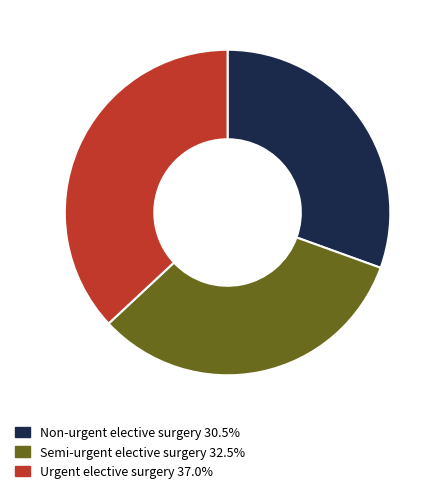

Between Non-urgent elective surgery and Semi-urgent elective surgery, which is larger?

Semi-urgent elective surgery